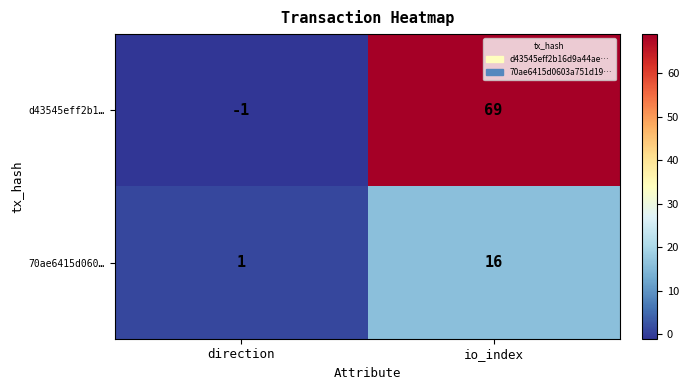

At direction, list the series in order from largest to smallest.

70ae6415d060…, d43545eff2b1…